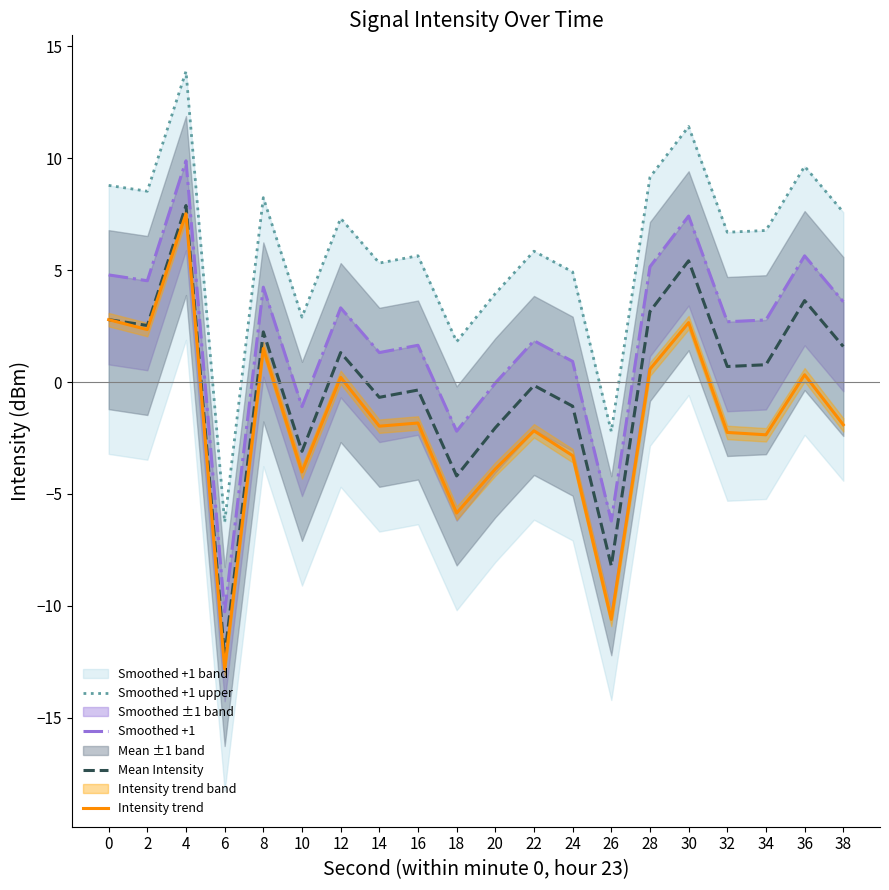

Which series has the widest spread of values?

Intensity trend